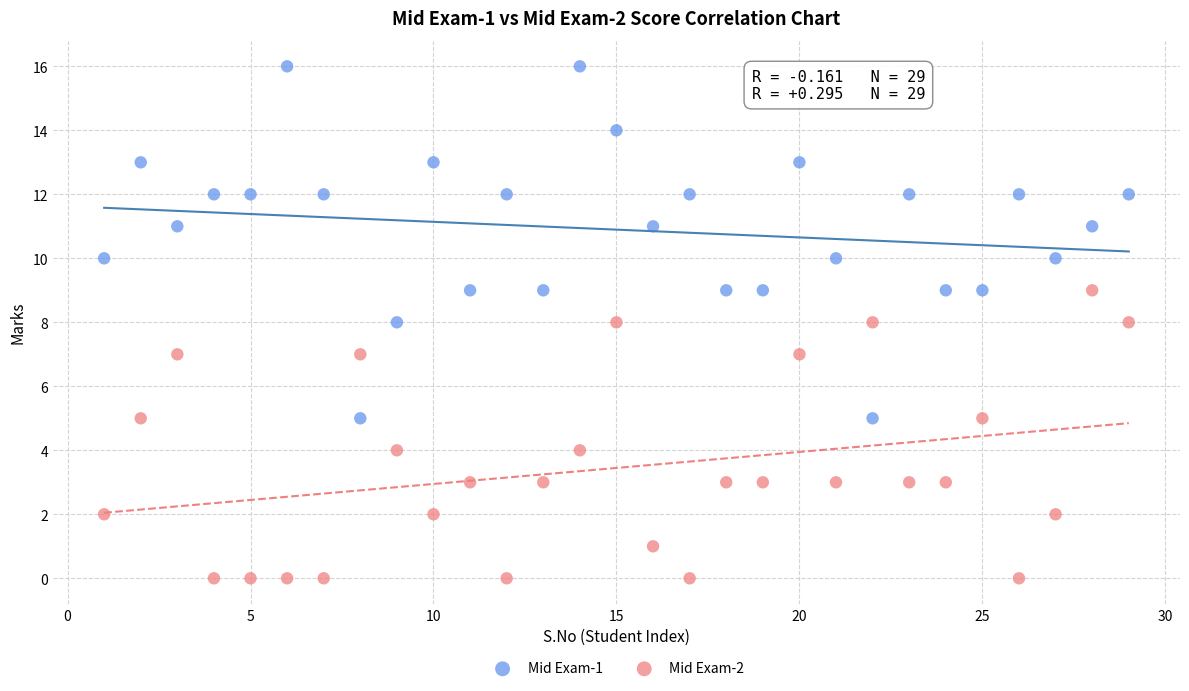

Across all data points, what is the range of Y values (max minus min)?

16